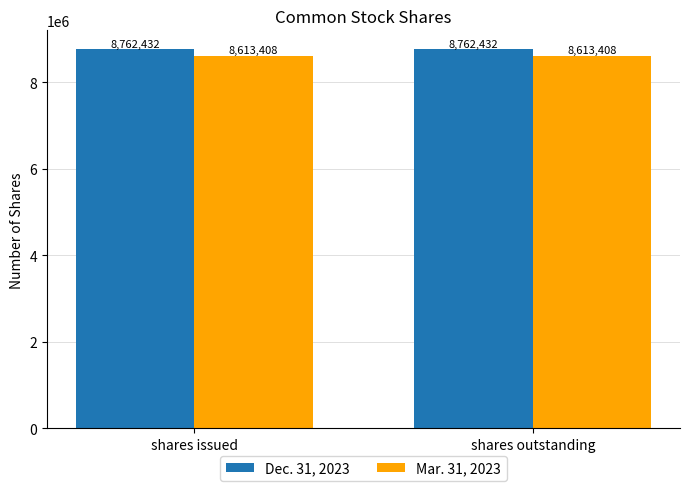

Rank the series by their maximum value, from lowest to highest.

Mar. 31, 2023, Dec. 31, 2023